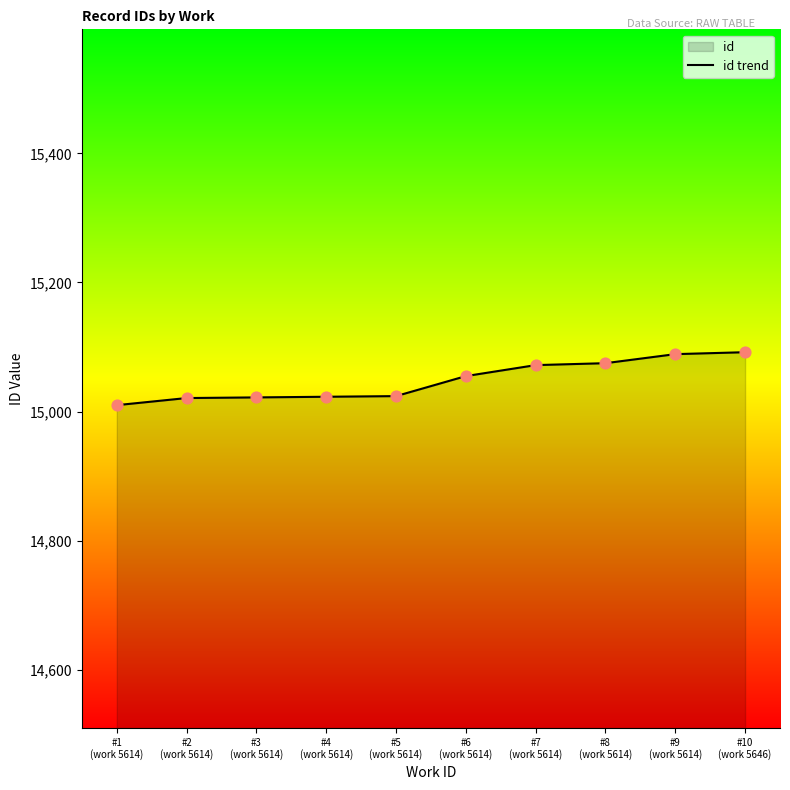

What is the change in value from #4
(work 5614) to #10
(work 5646)?

+69